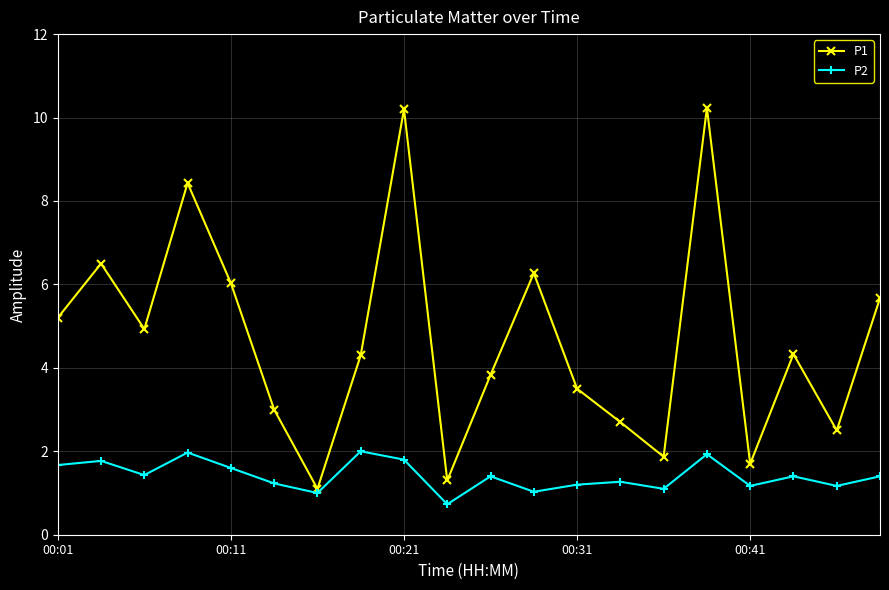

How many series are shown in this chart?

2